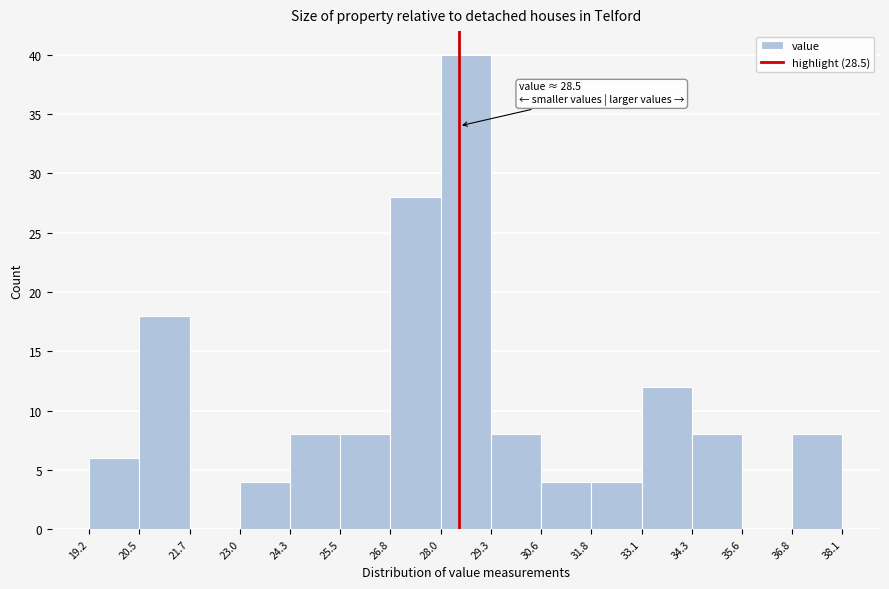

Which range on the x-axis has the tallest bar?

28.0 to 29.3